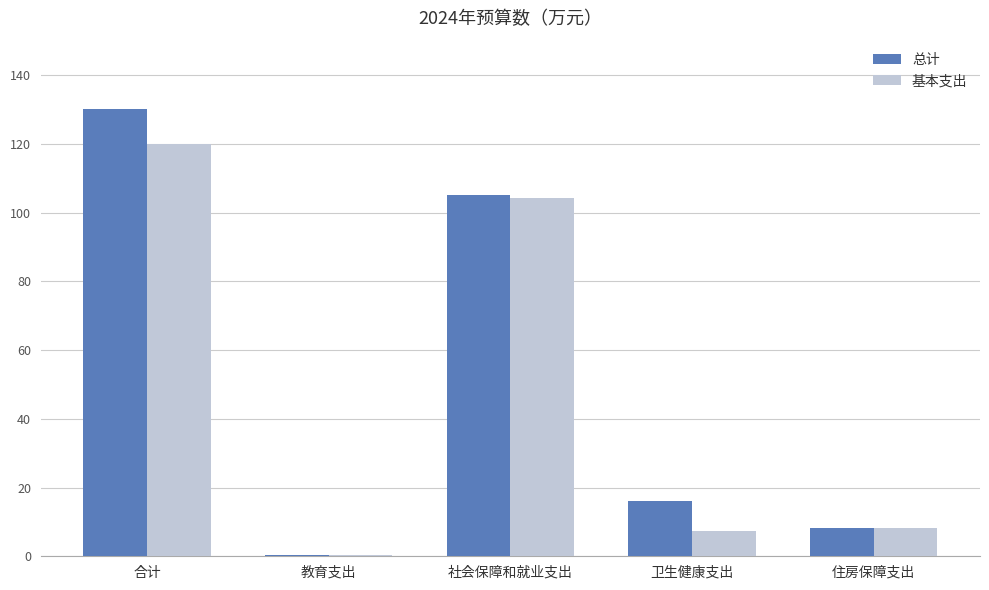

Is it true that 总计 equals 42.6 at 社会保障和就业支出?

False